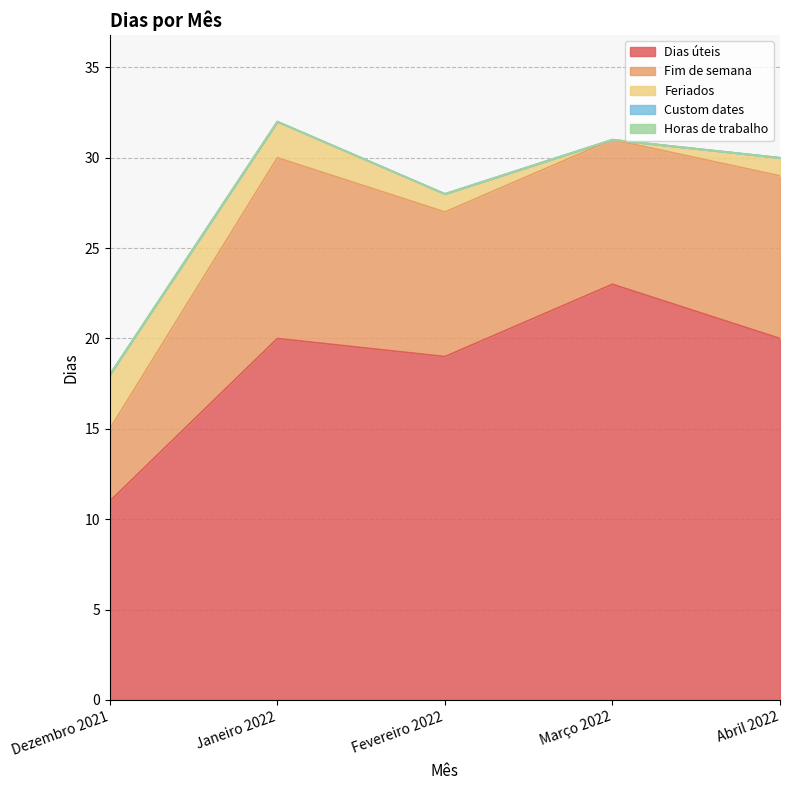

At which label does Fim de semana first exceed 8?

Janeiro 2022